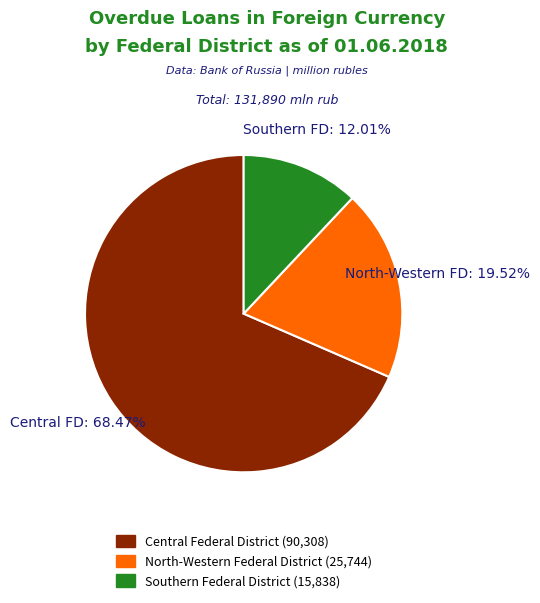

Does any single category account for the majority?

Yes